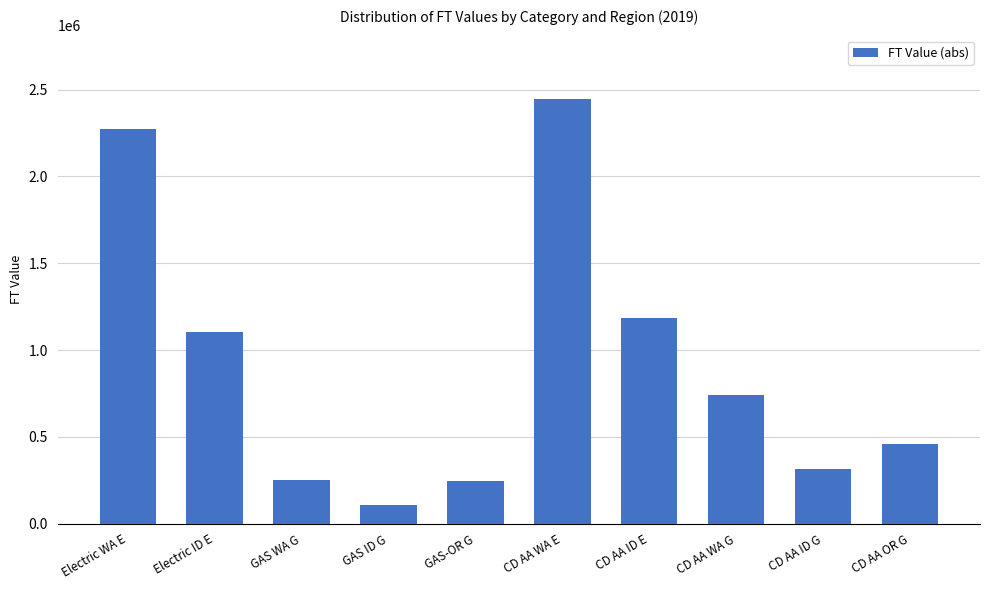

At which label does the data first exceed 740466?

Electric WA E